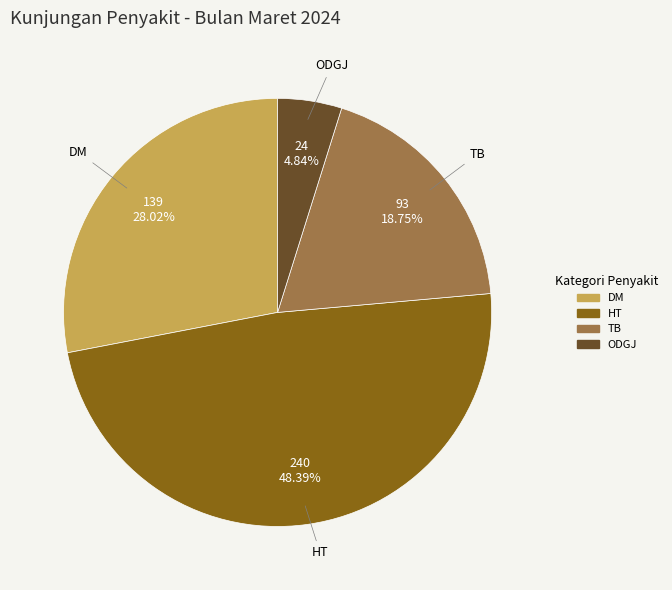

To the nearest percent, what is the average slice percentage?

25%